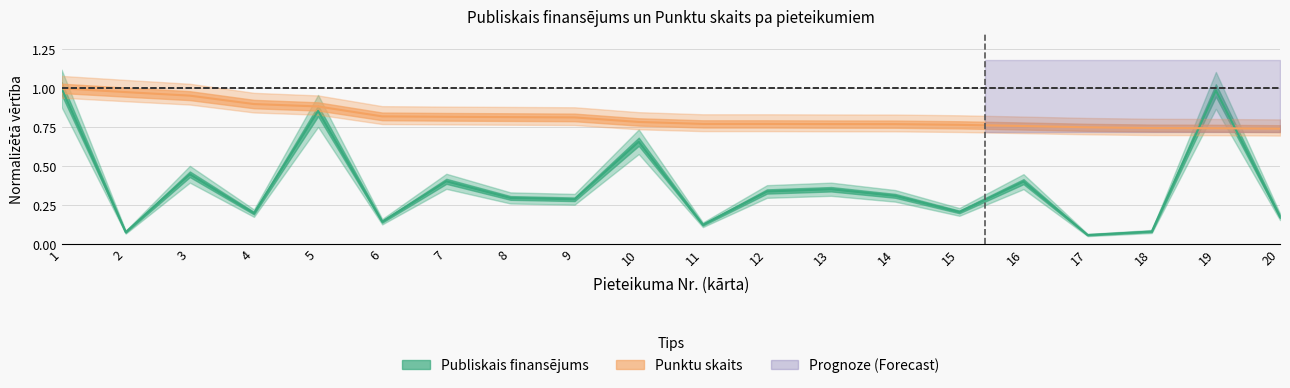

Does the chart display data point markers on the line(s)?

No